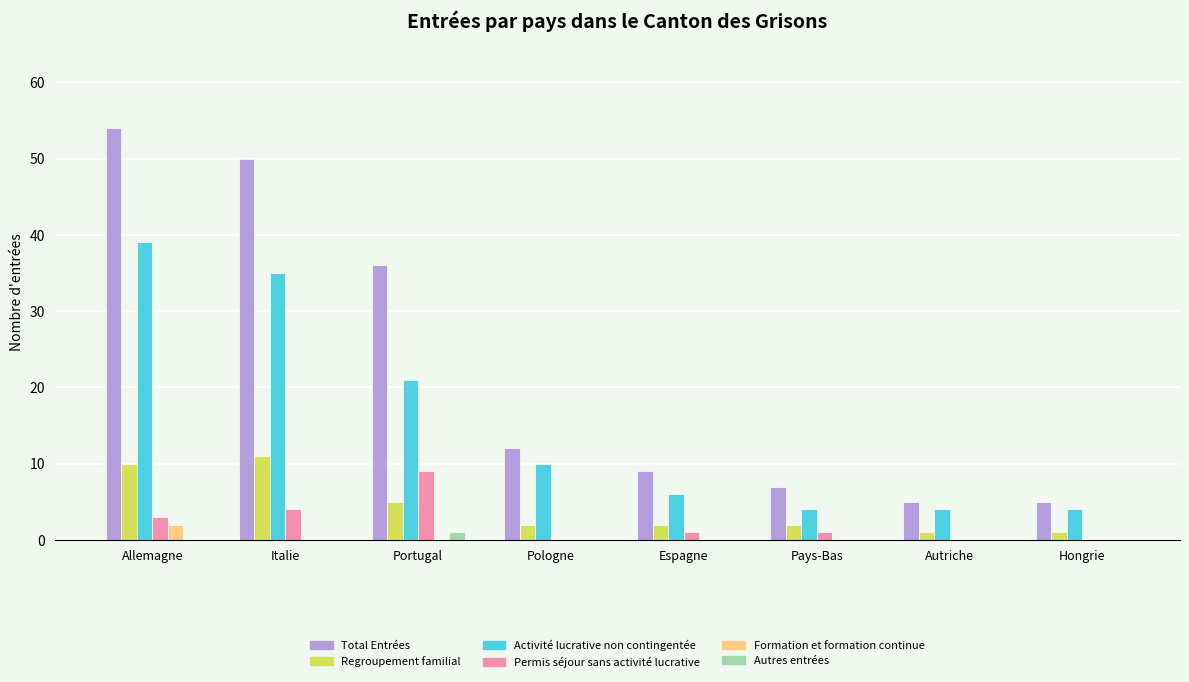

What is the total value across all series at Pologne?

24